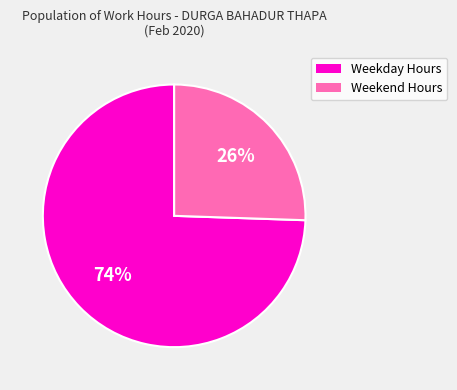

How many slices are in this pie chart?

2